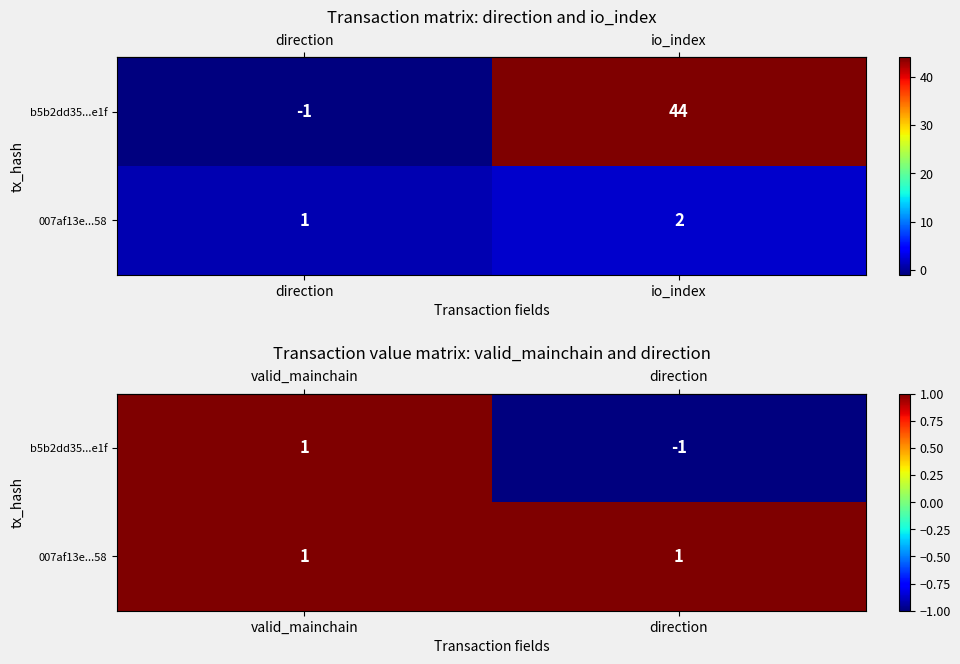

Which series has the widest spread of values?

row_0